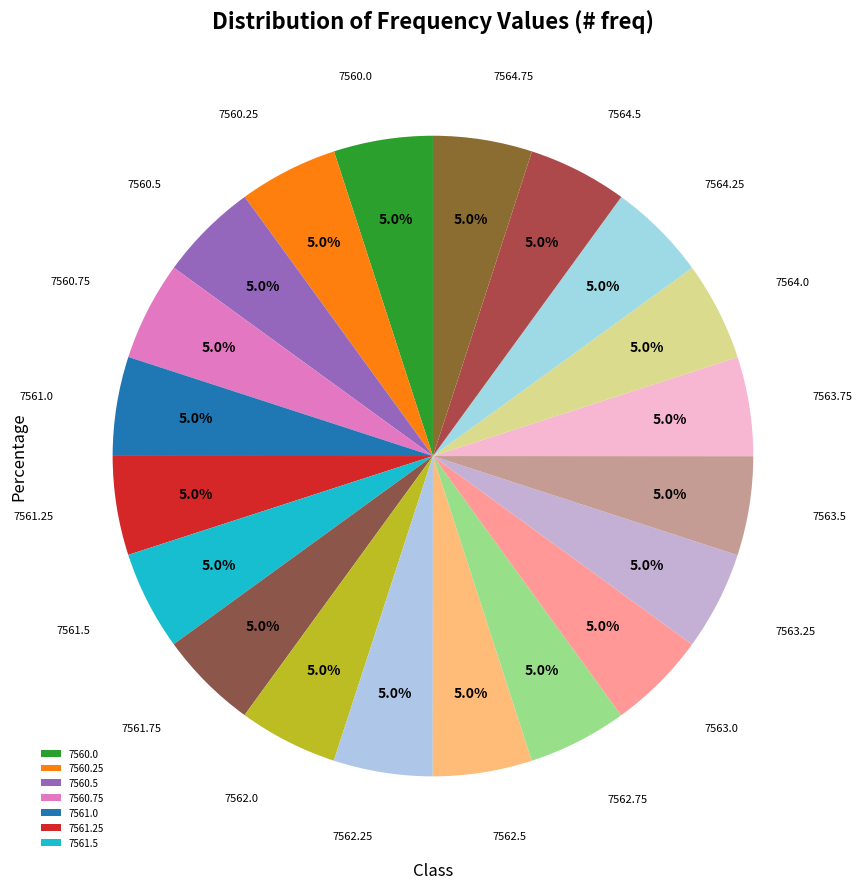

Count the number of slices in the pie.

20